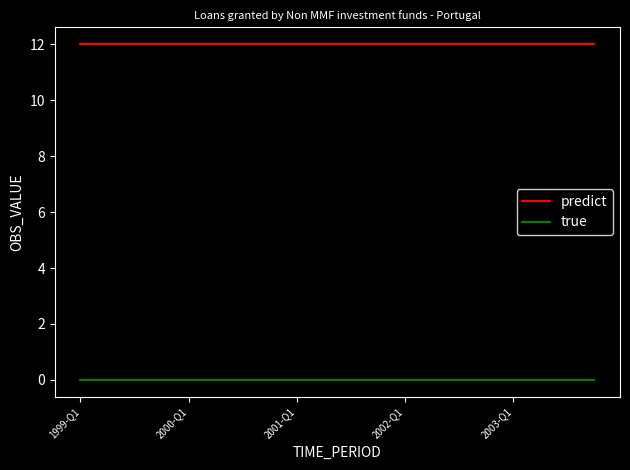

Rank the series by their average value, from highest to lowest.

predict, true